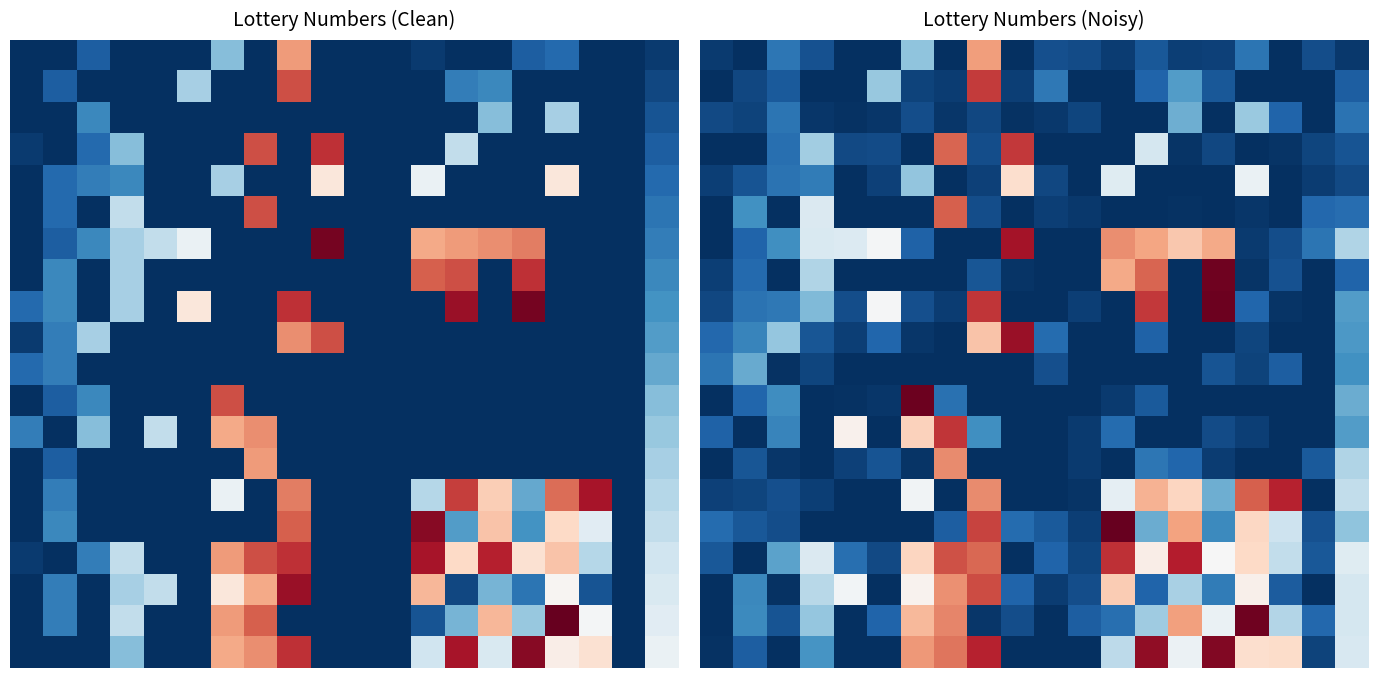

At how many categories does at least one series exceed 6?

18